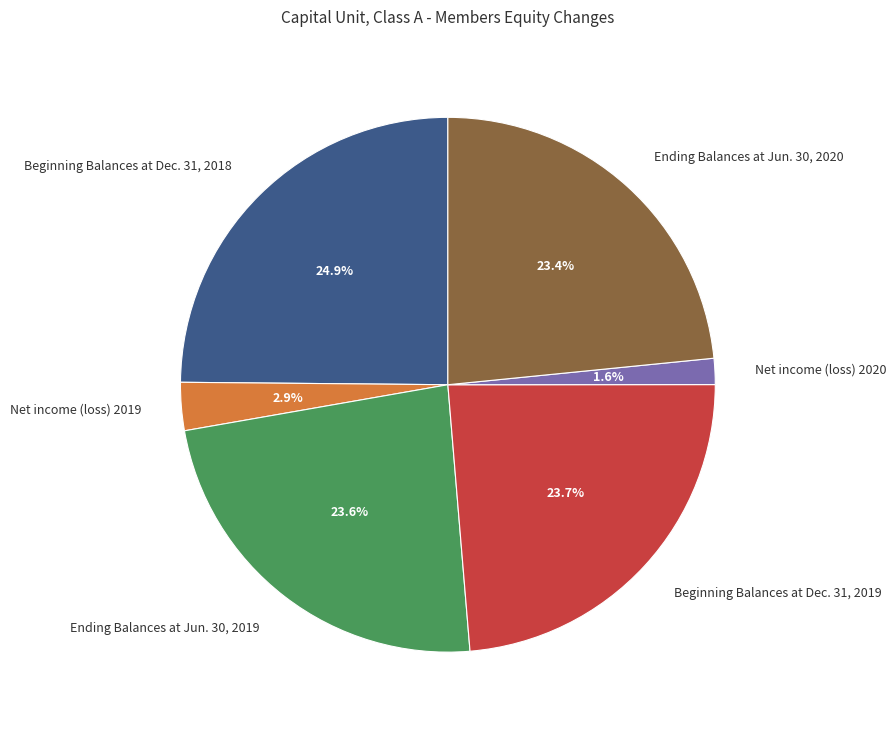

To the nearest percent, what is the difference between the largest and smallest slice percentages?

23%